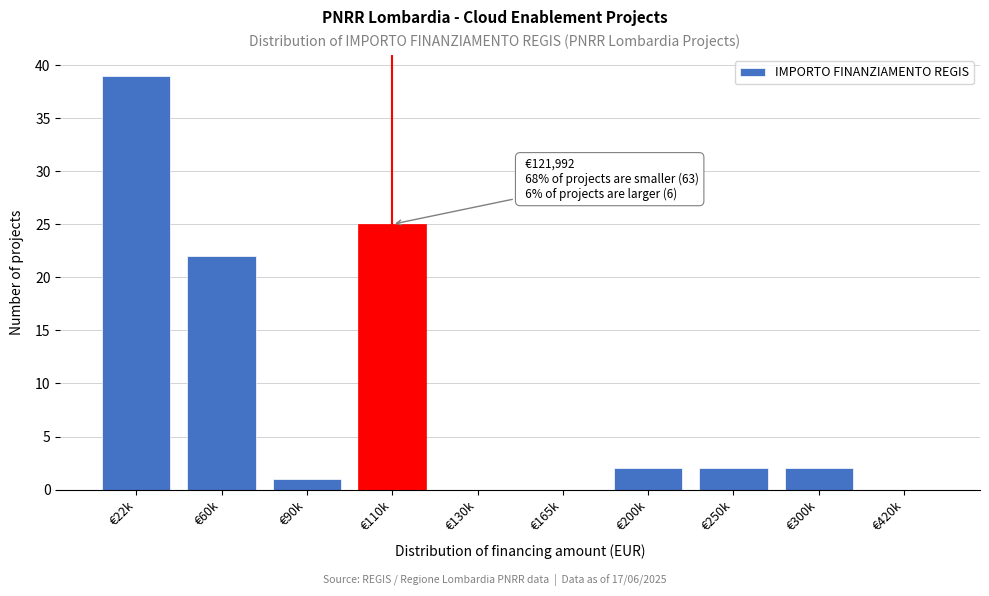

Reading right to left, extract all data points from this chart.

€420k=0	€300k=2	€250k=2	€200k=2	€165k=0	€130k=0	€110k=25	€90k=1	€60k=22	€22k=39